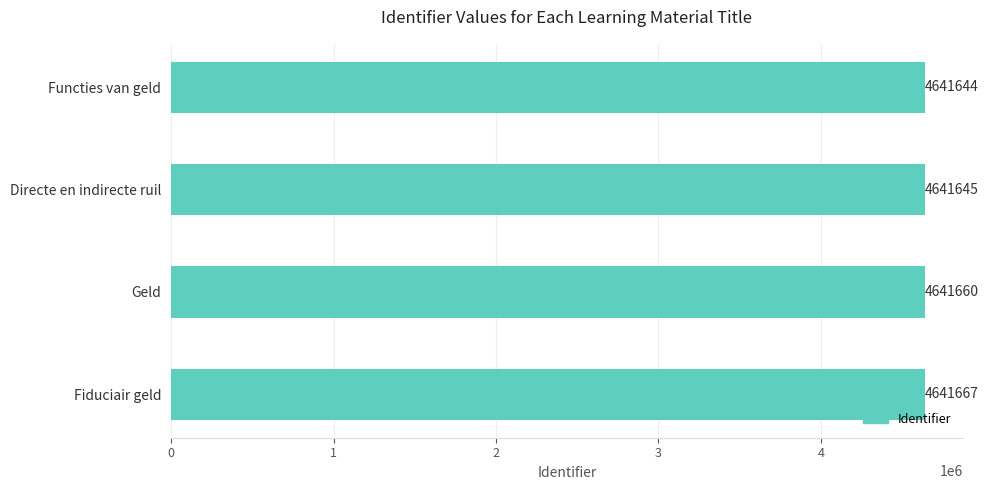

What is the minimum value shown in the chart?

4641644